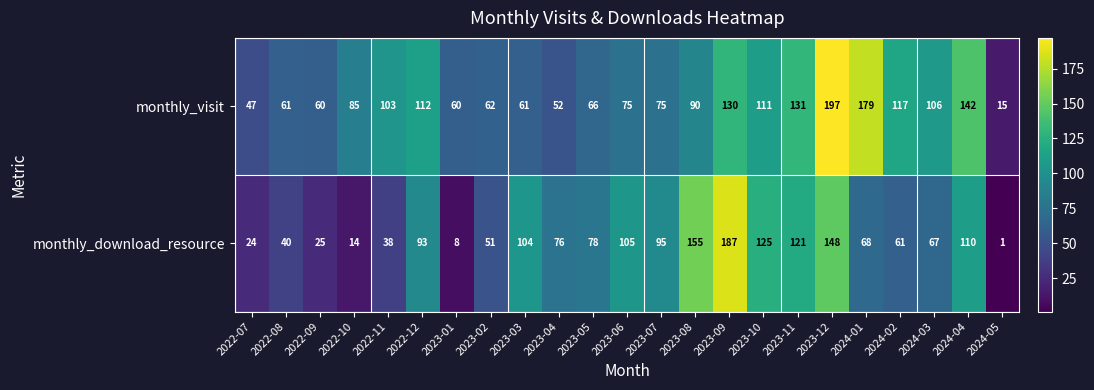

Where does the monthly_download_resource series first go above 76?

2022-12